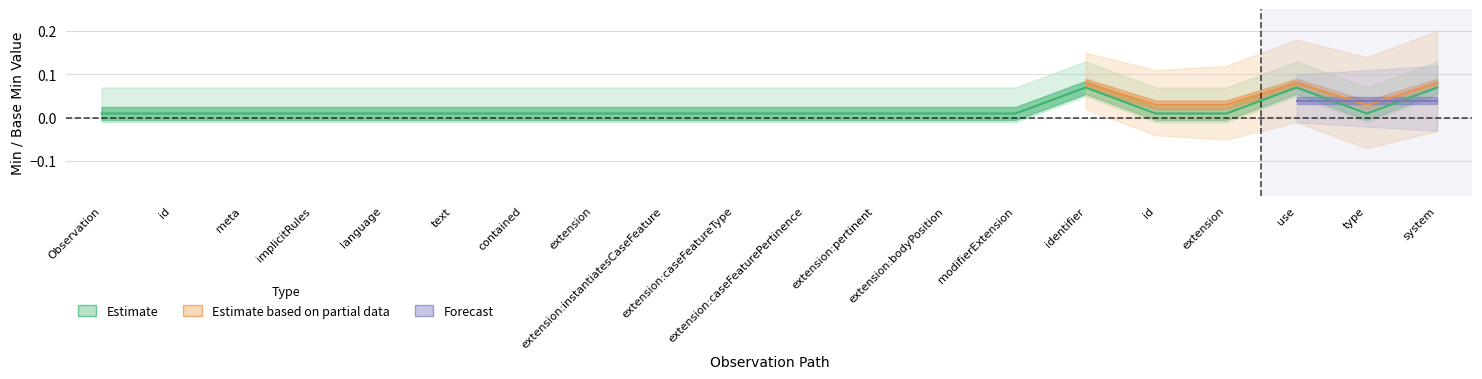

What is the sum of all values?

0.4